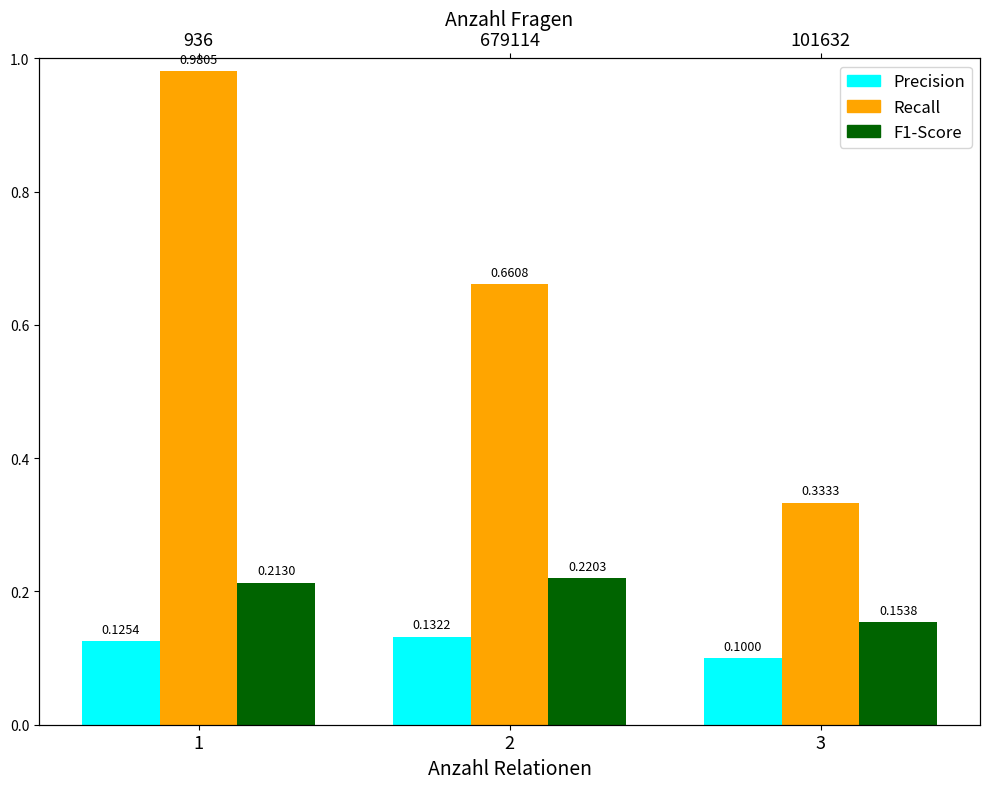

Reading right to left, transcribe all the data shown in this chart.

Precision: 3=0.1	2=0.1	1=0.1
Recall: 3=0.3	2=0.7	1=1.0
F1-Score: 3=0.2	2=0.2	1=0.2